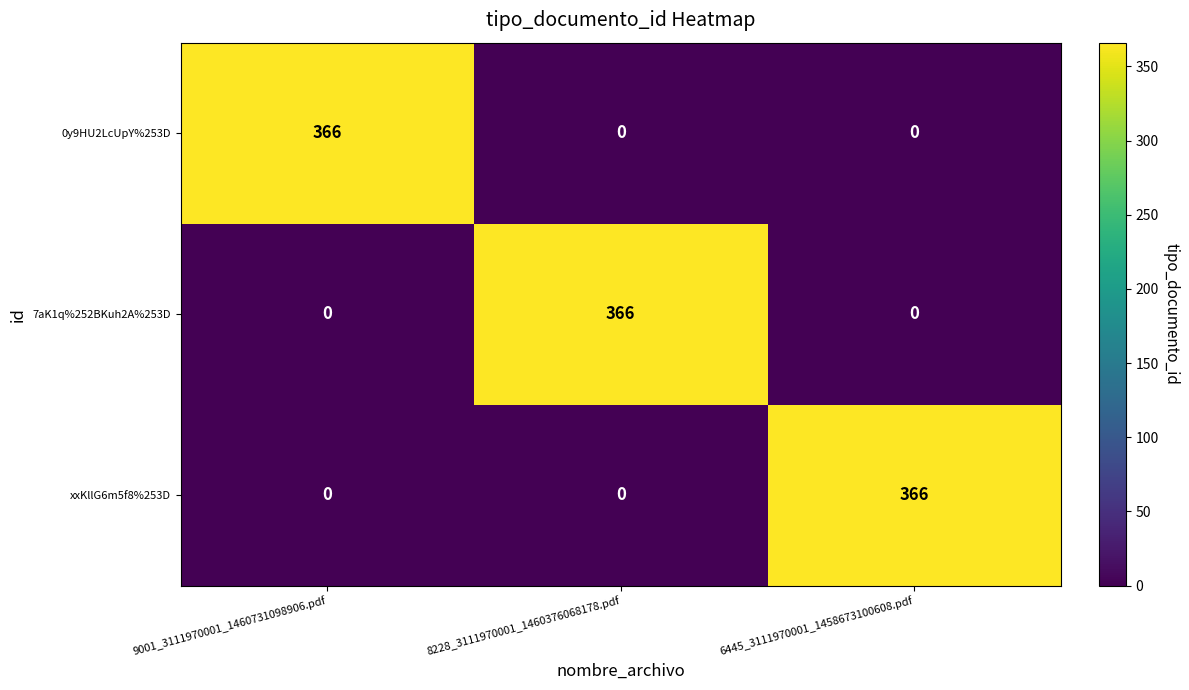

What is the total value across all series at 9001_3111970001_1460731098906.pdf?

366